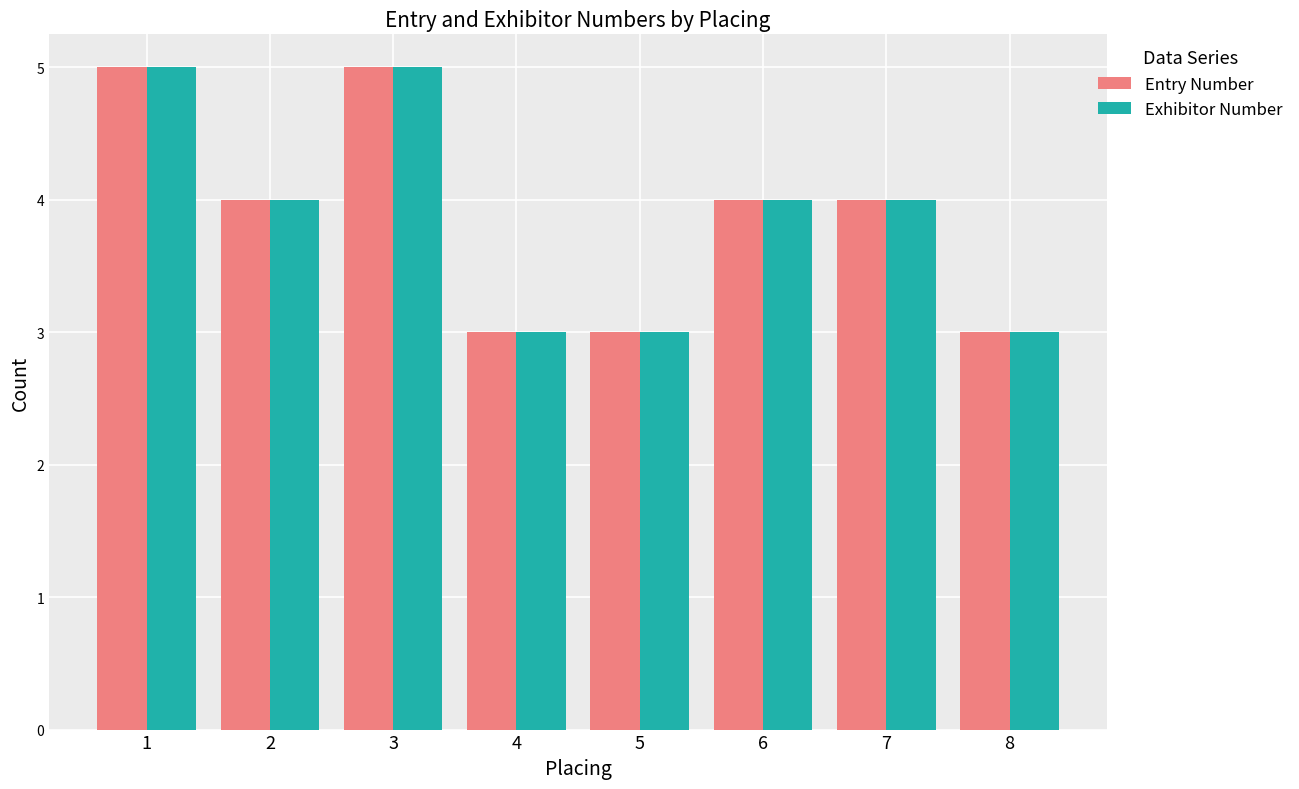

What is the total value across all series at 6?

8